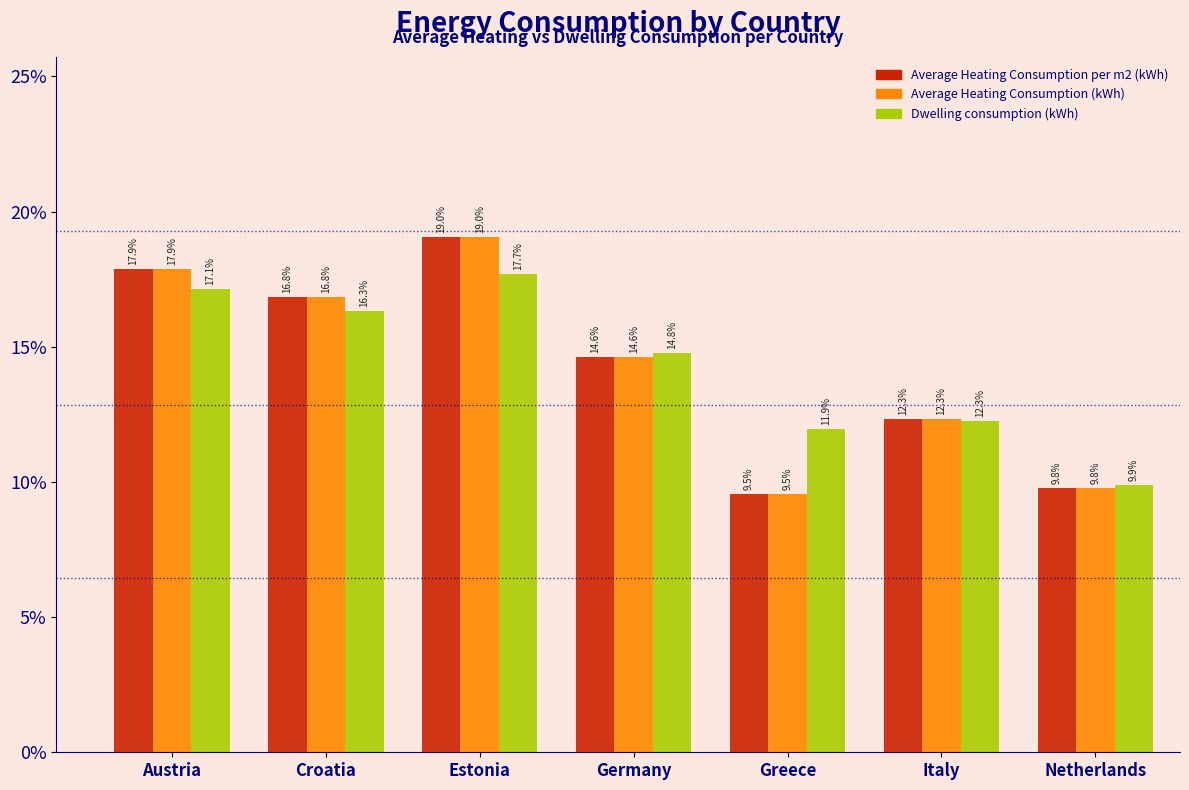

Reading right to left, extract all data points from this chart.

Average Heating Consumption per m2 (kWh): 9.8	12.3	9.5	14.6	19.0	16.8	17.9
Average Heating Consumption (kWh): 9.8	12.3	9.5	14.6	19.0	16.8	17.9
Dwelling consumption (kWh): 9.9	12.3	11.9	14.8	17.7	16.3	17.1